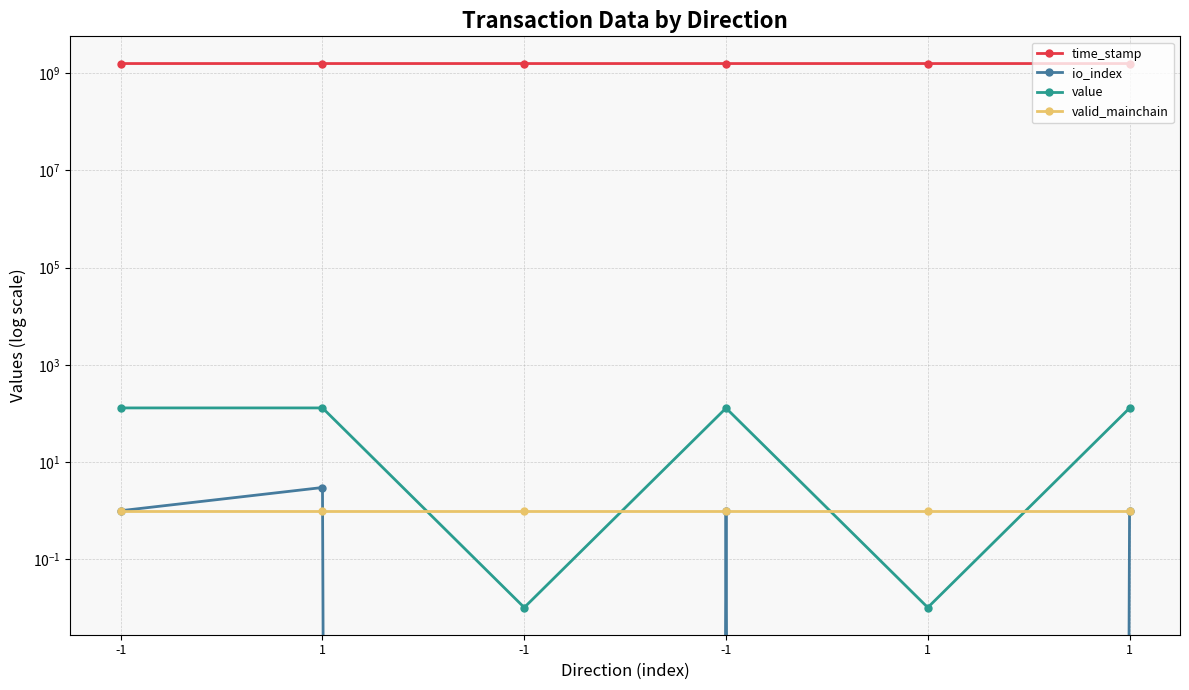

True or false: valid_mainchain has more than 1 interior local peaks.

False